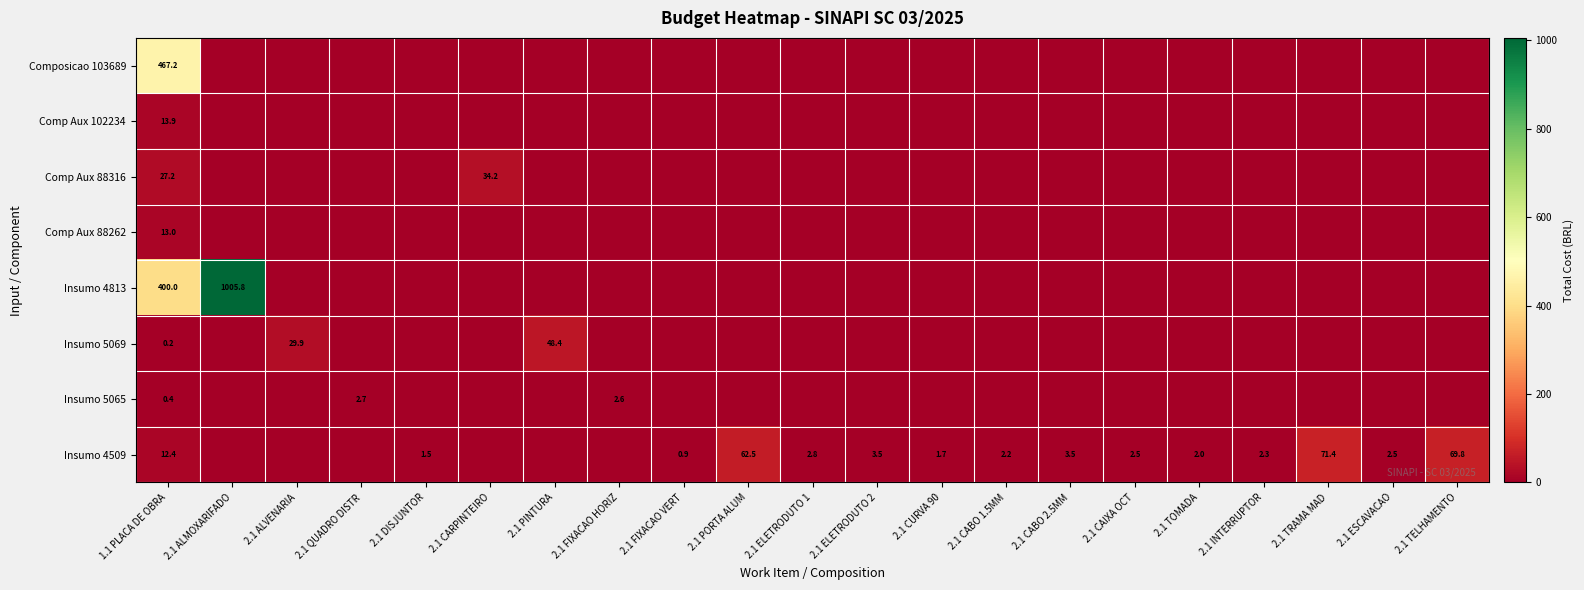

List the labels in order of Composicao 103689 value, largest first.

1.1 PLACA DE OBRA, 2.1 ALMOXARIFADO, 2.1 ALVENARIA, 2.1 QUADRO DISTR, 2.1 DISJUNTOR, 2.1 CARPINTEIRO, 2.1 PINTURA, 2.1 FIXACAO HORIZ, 2.1 FIXACAO VERT, 2.1 PORTA ALUM, 2.1 ELETRODUTO 1, 2.1 ELETRODUTO 2, 2.1 CURVA 90, 2.1 CABO 1.5MM, 2.1 CABO 2.5MM, 2.1 CAIXA OCT, 2.1 TOMADA, 2.1 INTERRUPTOR, 2.1 TRAMA MAD, 2.1 ESCAVACAO, 2.1 TELHAMENTO